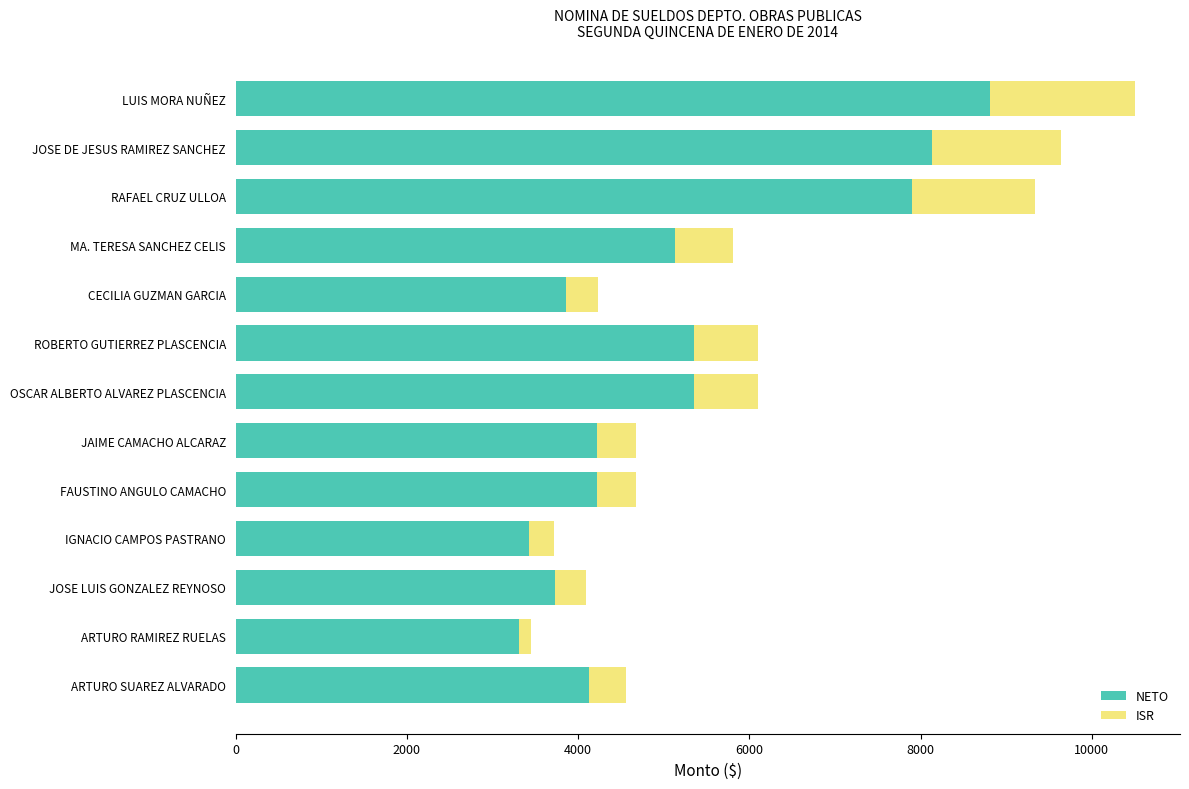

At which category is the sum across all series the highest?

LUIS MORA NUÑEZ